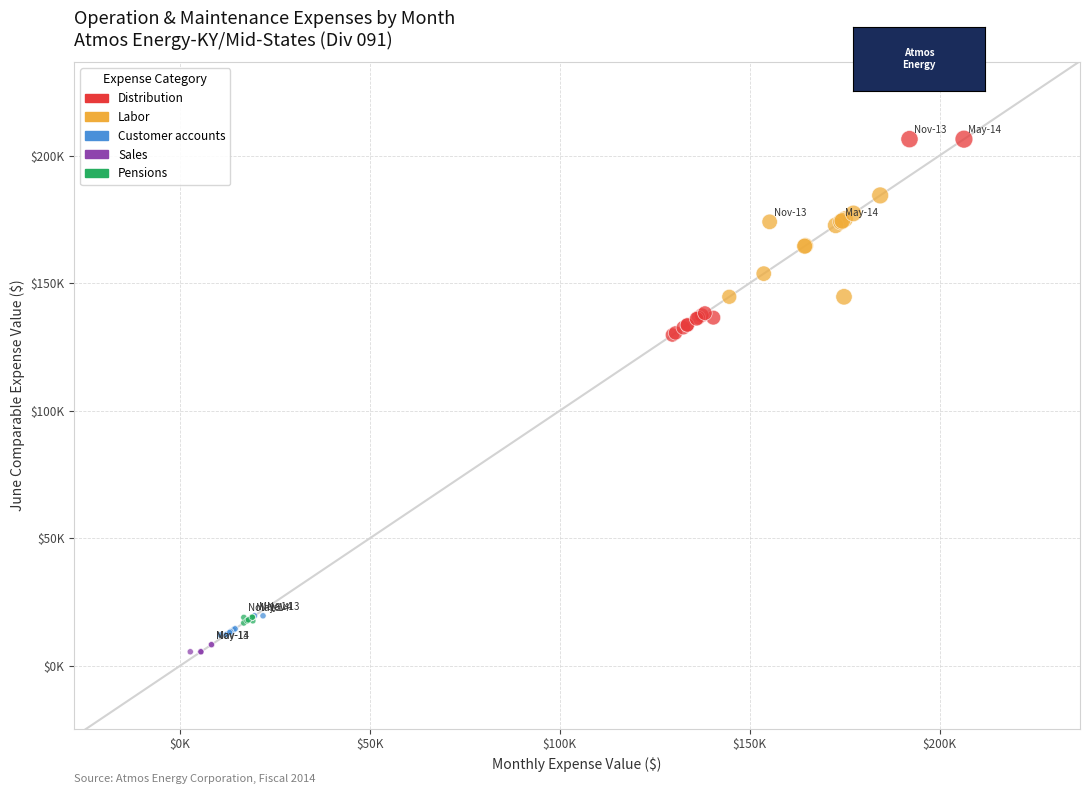

Which series contains the highest Y value?

Distribution